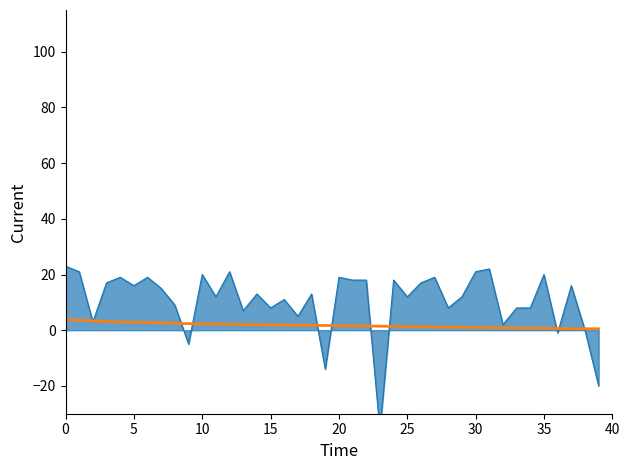

What is the difference between the 1. raunds values at 35 and 23?

51.0